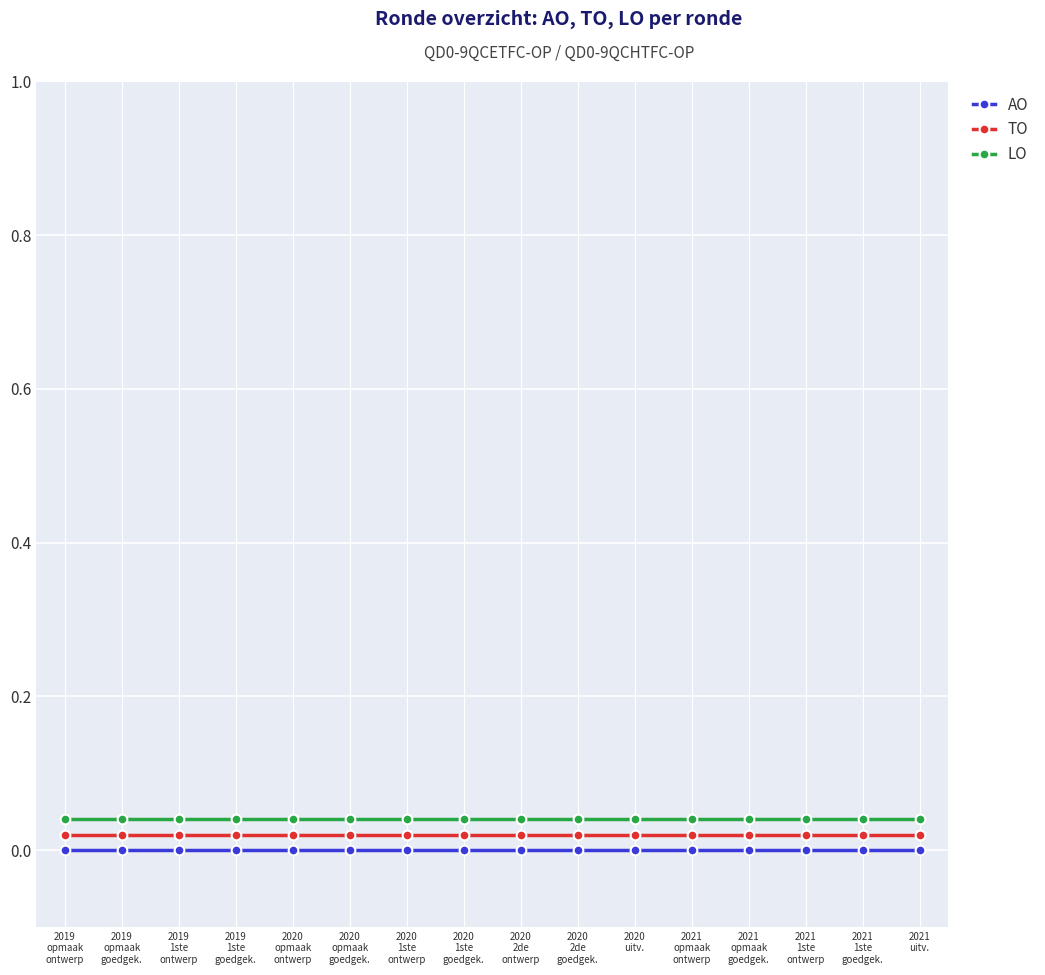

True or false: LO and TO intersect in this chart.

False